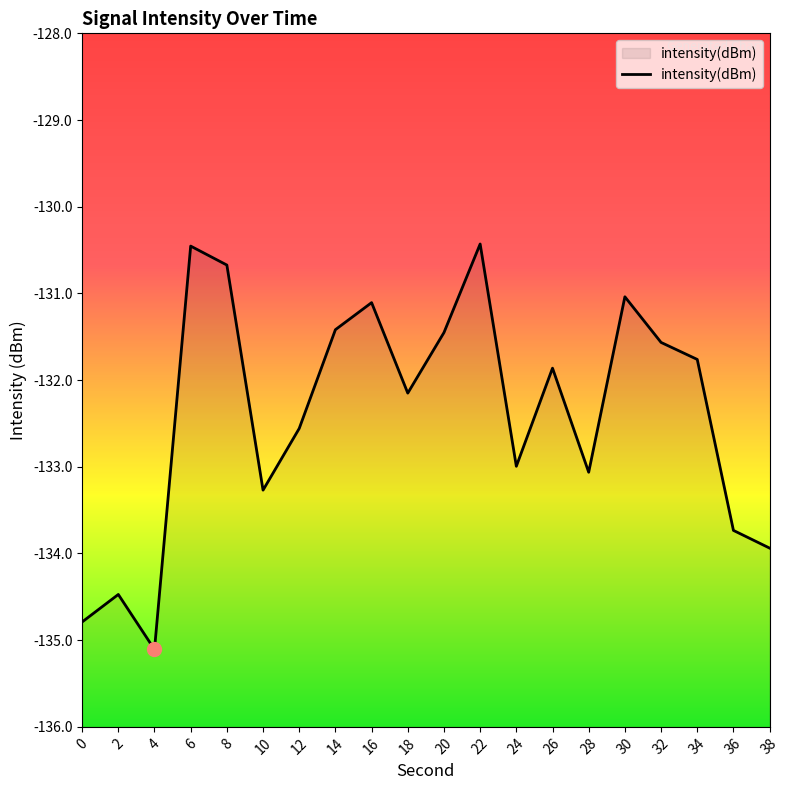

Is it true that the value at 20 is -131.5?

True